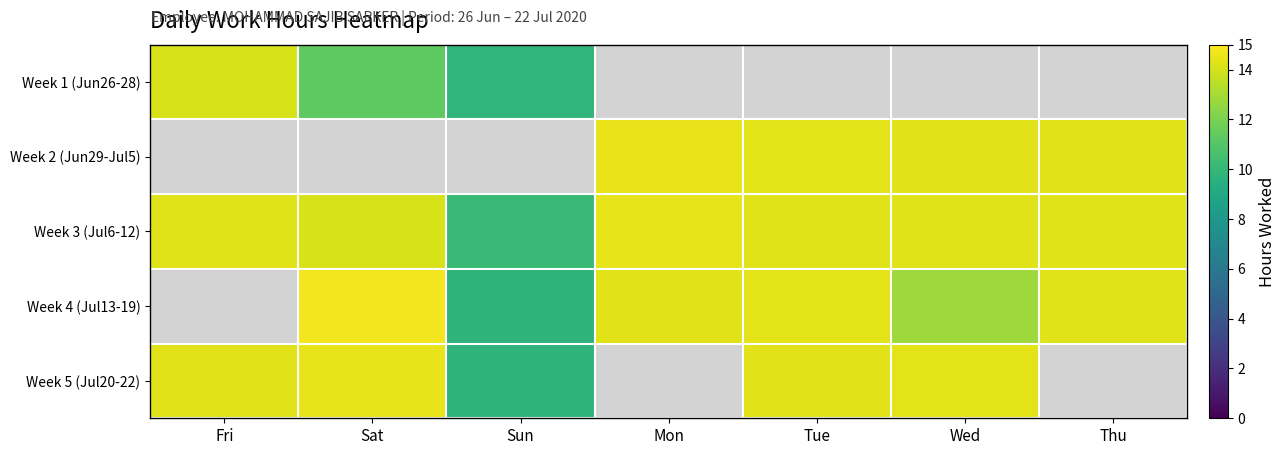

The Week 5 (Jul20-22) series shows 14.3 at Tue. True or false?

True